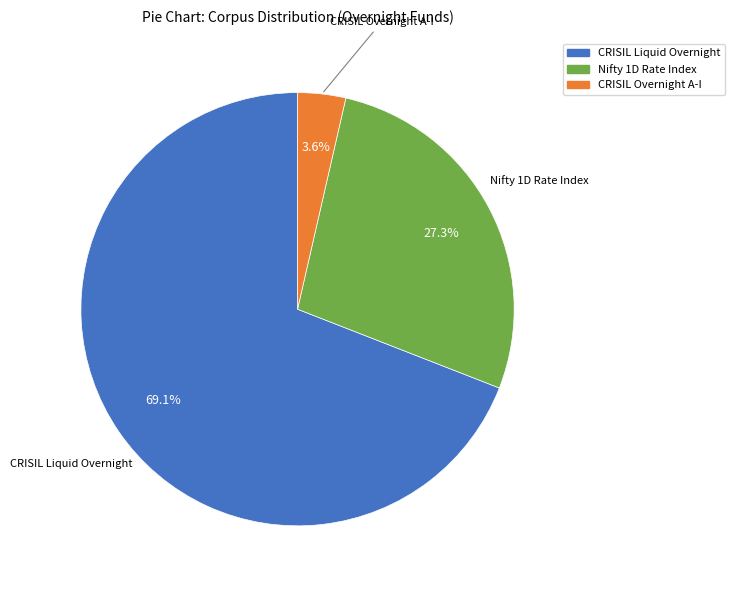

Is there a majority slice in this chart?

Yes